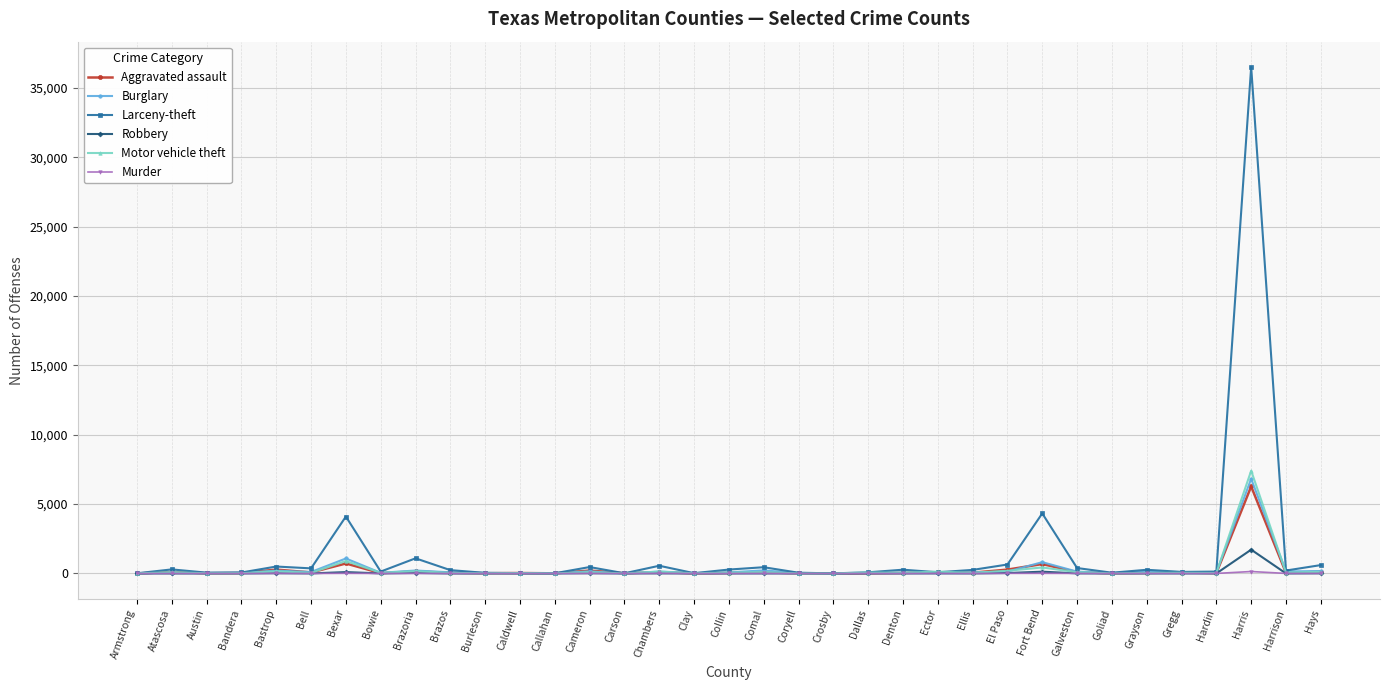

What position from the right is Carson?

21